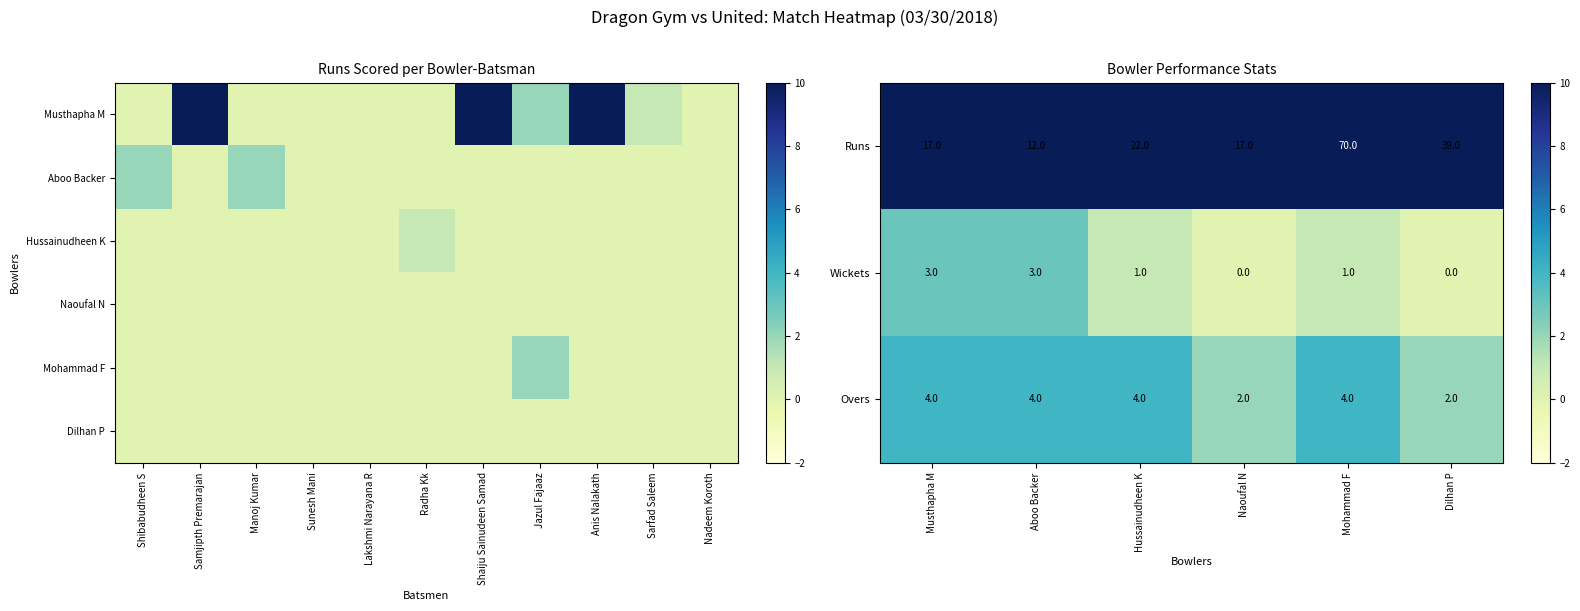

The Overs series shows 6 at Hussainudheen K. True or false?

False